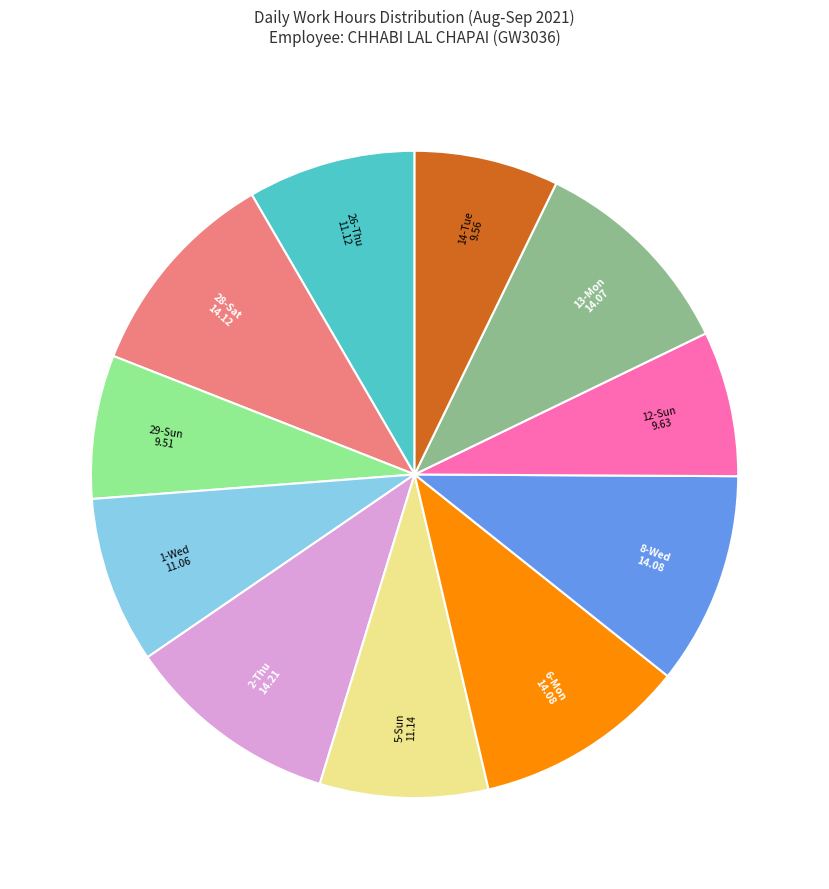

Does any single category account for the majority?

No